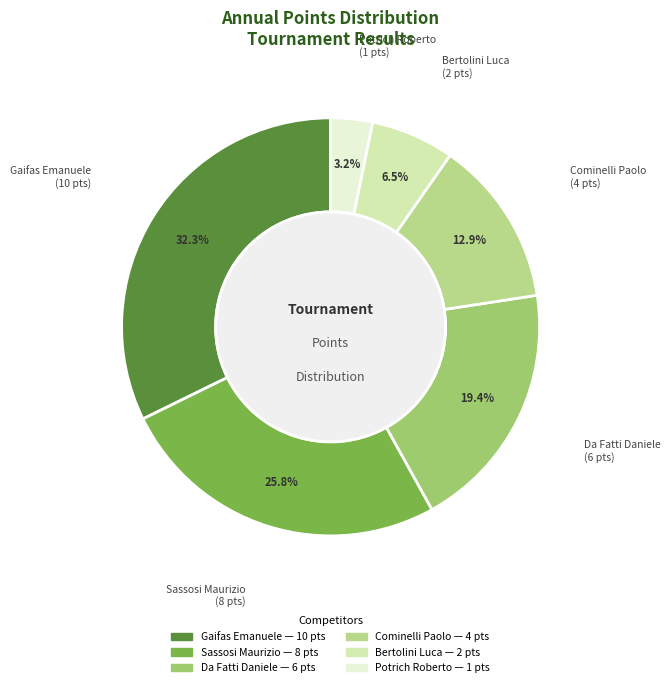

Which has a higher value, Gaifas Emanuele or Cominelli Paolo?

Gaifas Emanuele